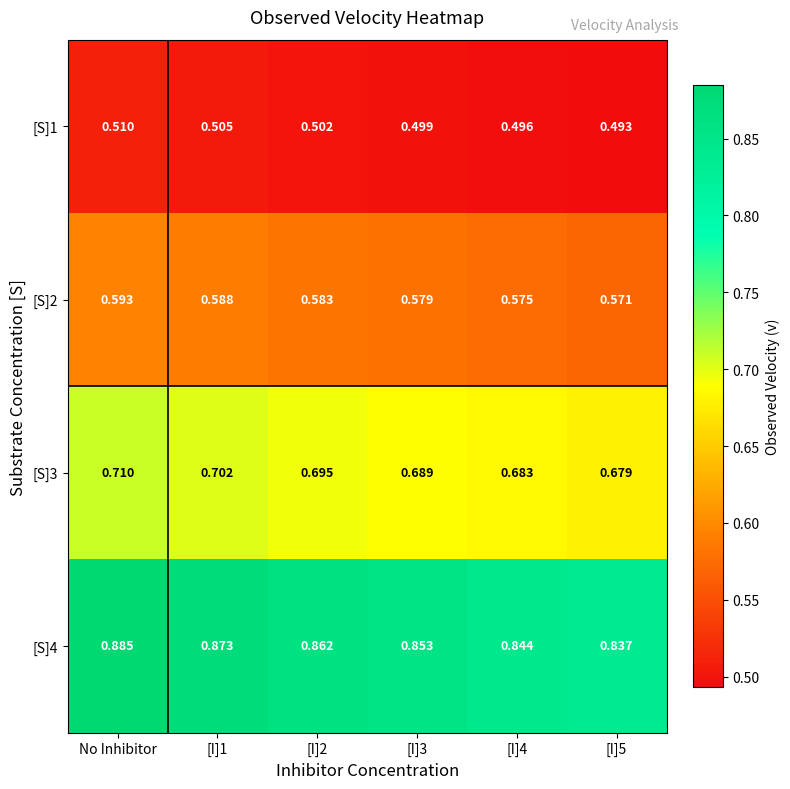

Which series changed the most between No Inhibitor and [I]3?

[S]4